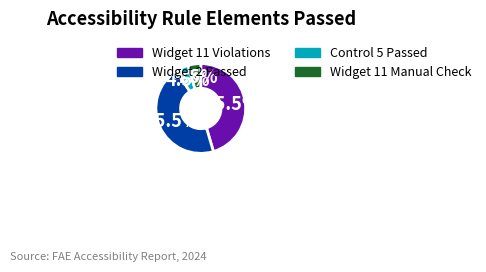

Between Widget 2 Passed and Widget 11 Manual Check, which is larger?

Widget 2 Passed